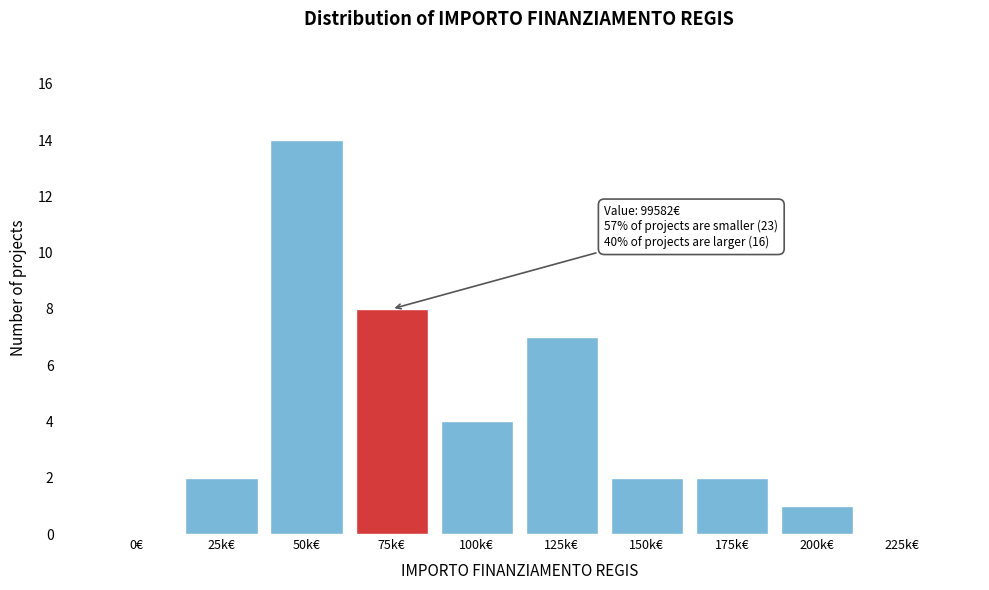

Reading left to right, transcribe all the data shown in this chart.

0€=0	25k€=2	50k€=14	75k€=8	100k€=4	125k€=7	150k€=2	175k€=2	200k€=1	225k€=0